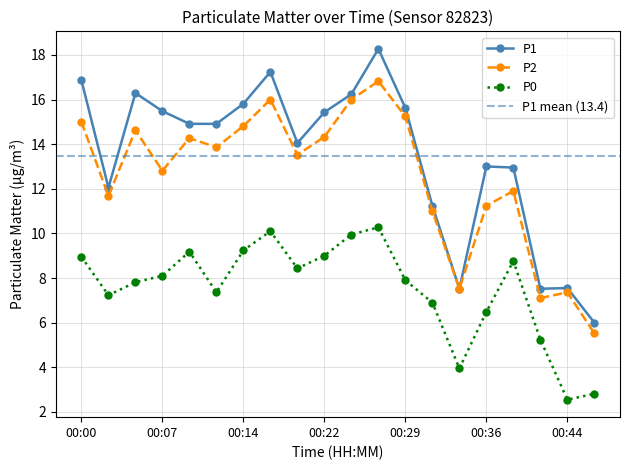

What is the sum of all P0 values?

150.2